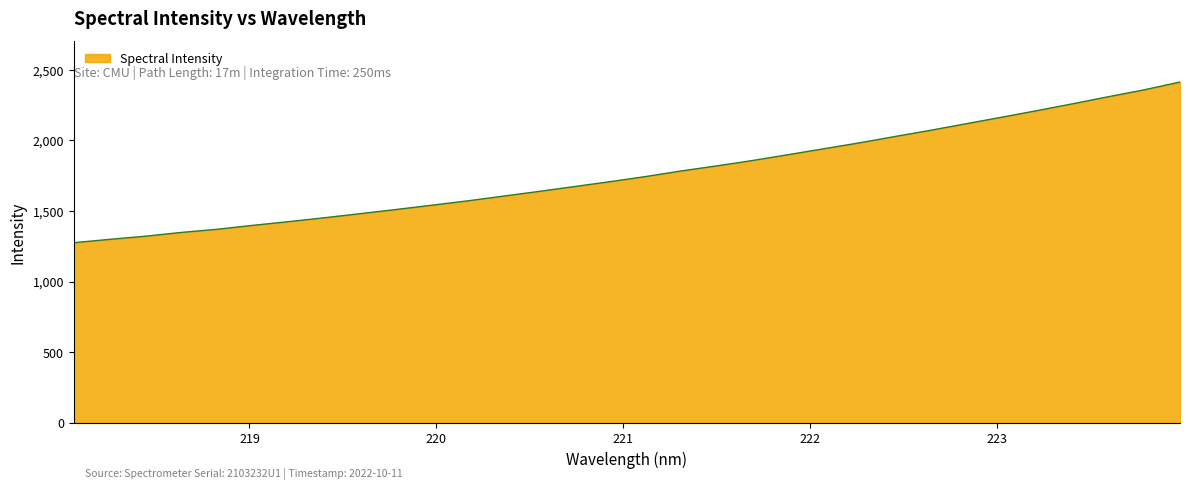

What is the greatest value displayed?

2414.3